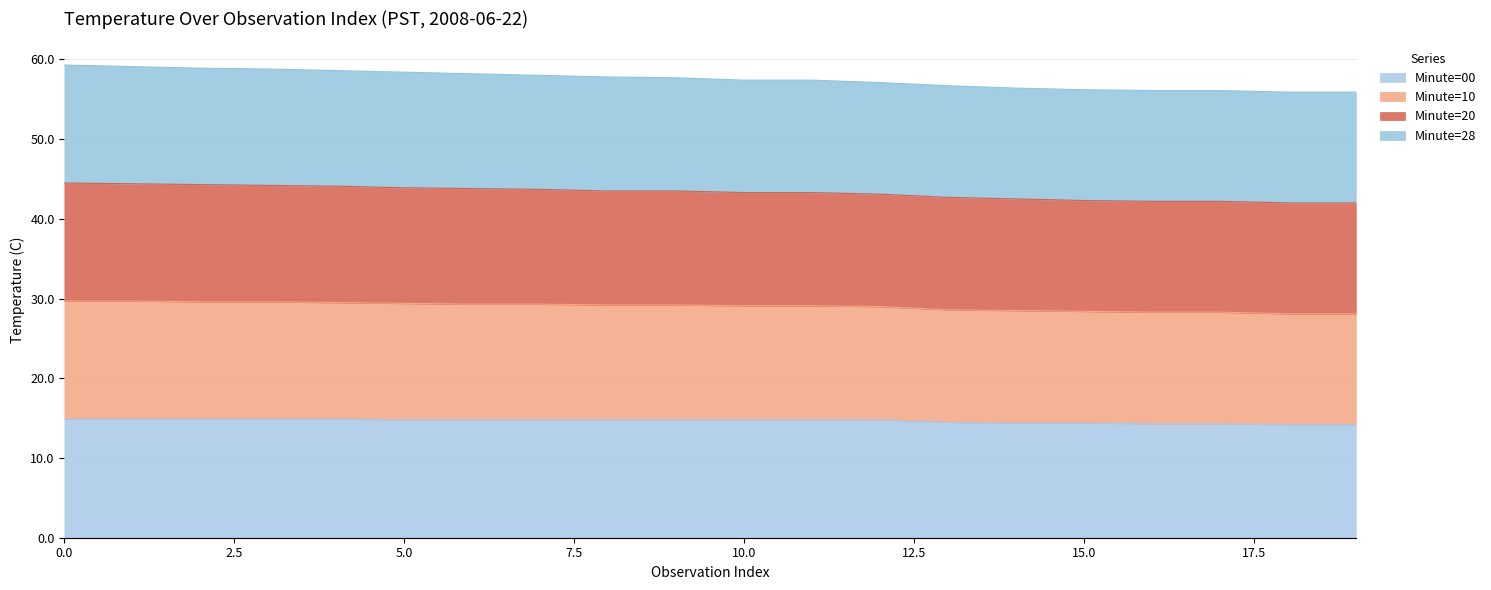

What is the minimum value for Minute=00?

14.2